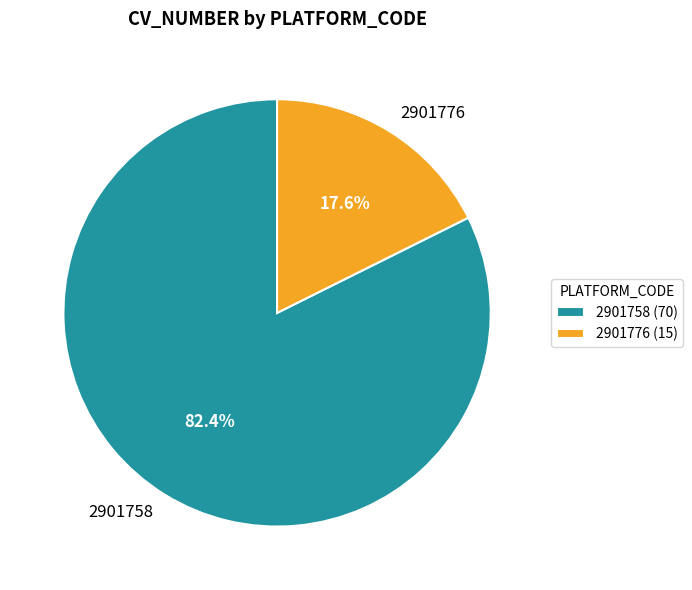

To the nearest percent, what is the average slice percentage?

50%